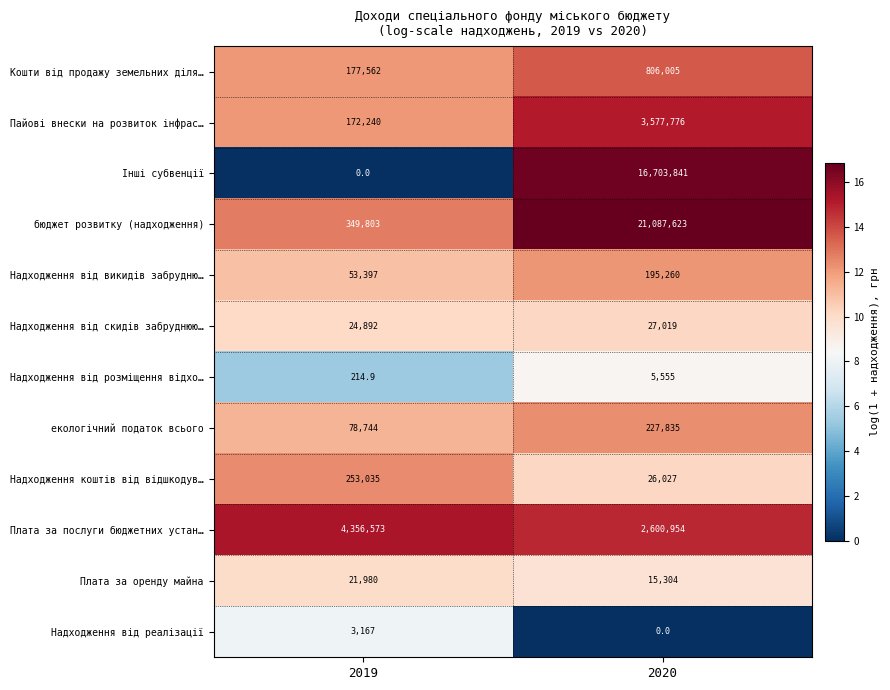

What is the total value across all series at 2019?

5491607.9